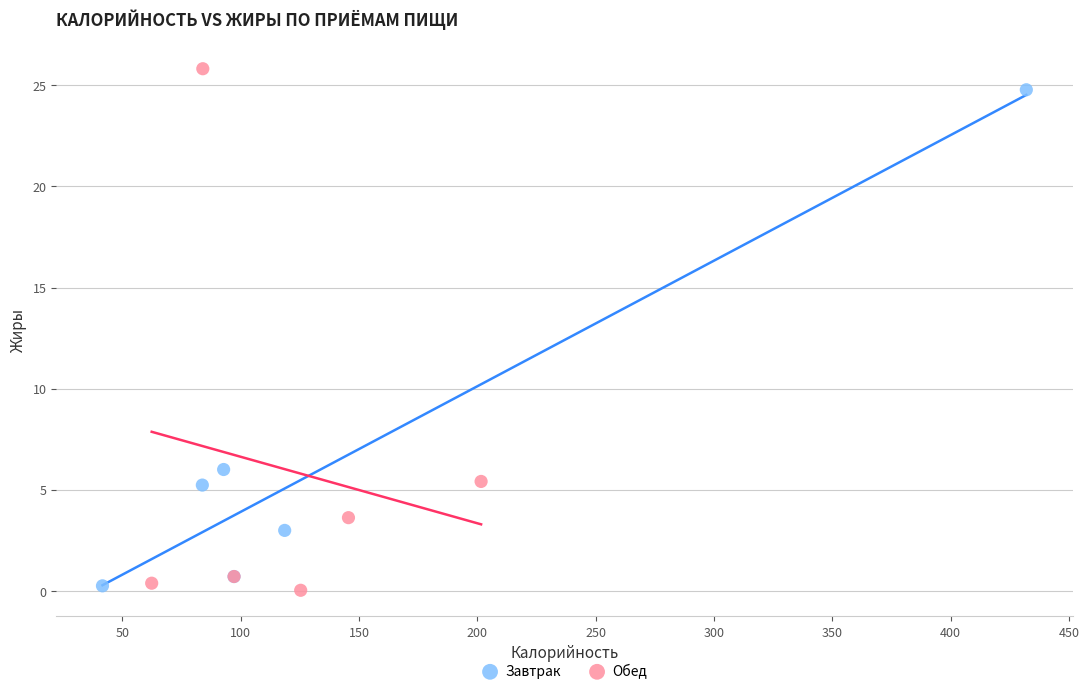

Which series has the widest spread of Y values?

Обед